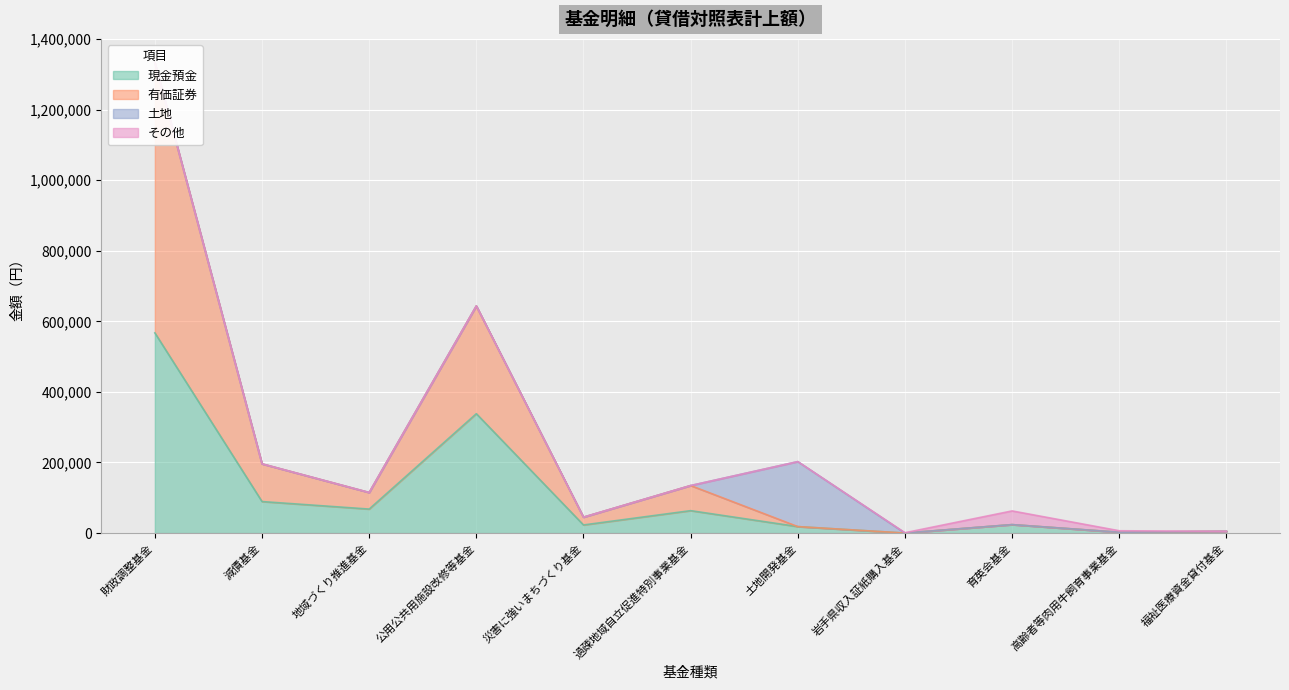

The value of 現金預金 at 地域づくり推進基金 is 68013. True or false?

True